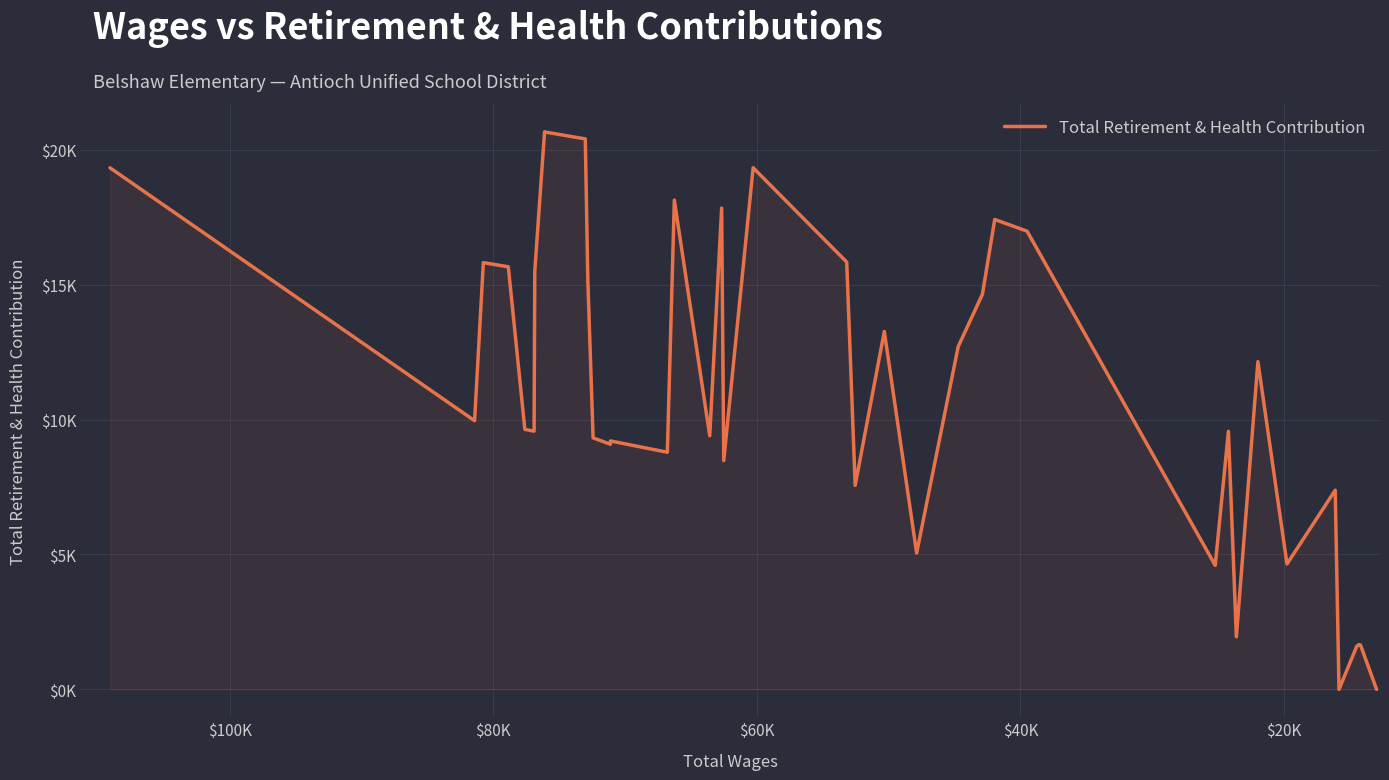

How many interior local valleys (lower than both neighbors) does the data have?

12